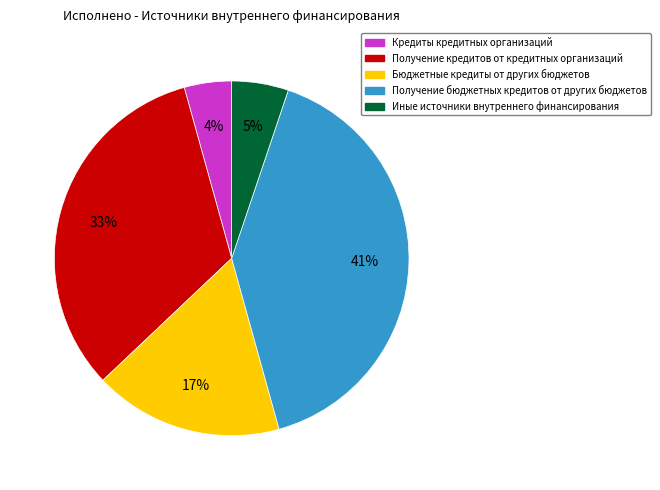

What percentage is the Бюджетные кредиты от других бюджетов slice, to the nearest percent?

17%